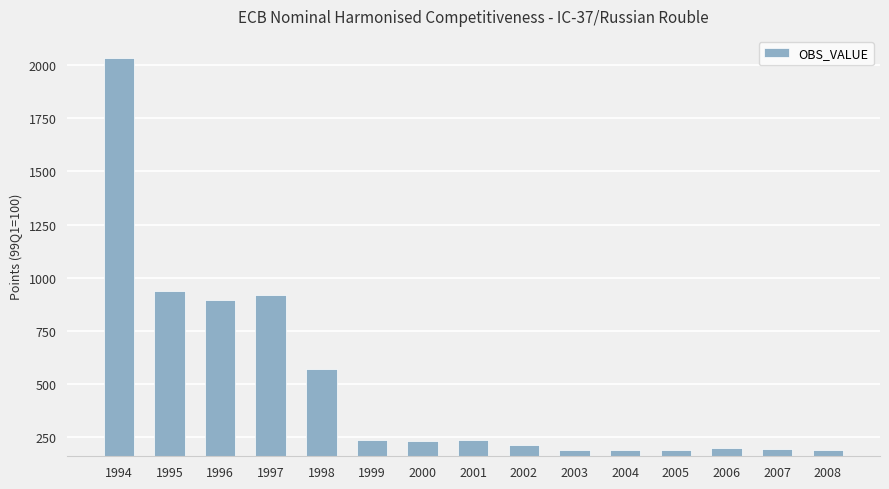

Does the chart contain any negative values?

No